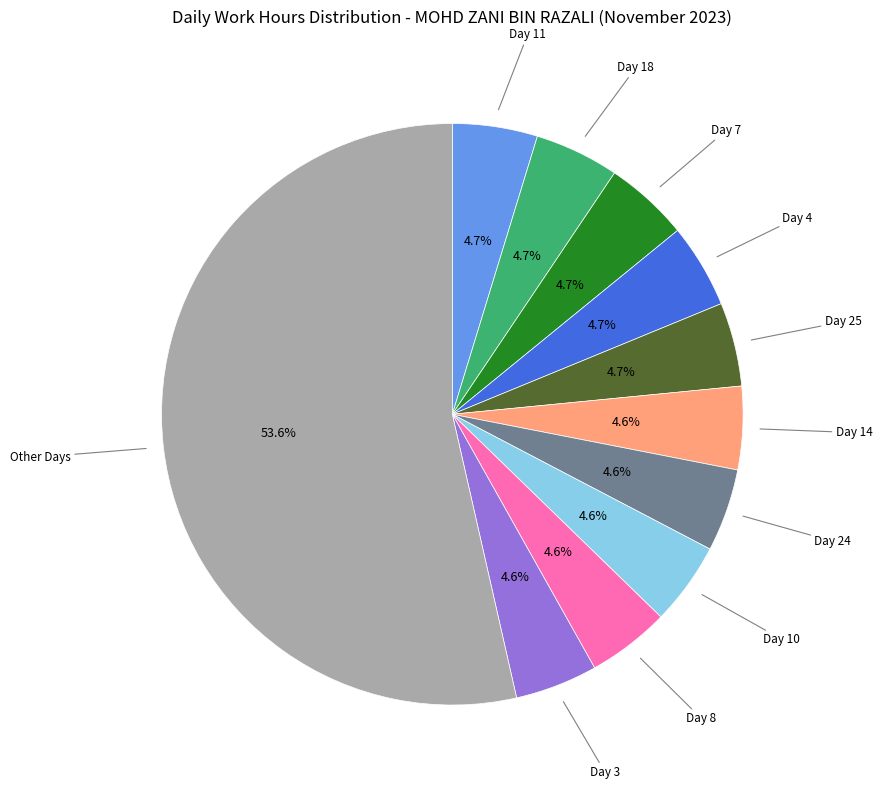

Does any single category account for the majority?

Yes